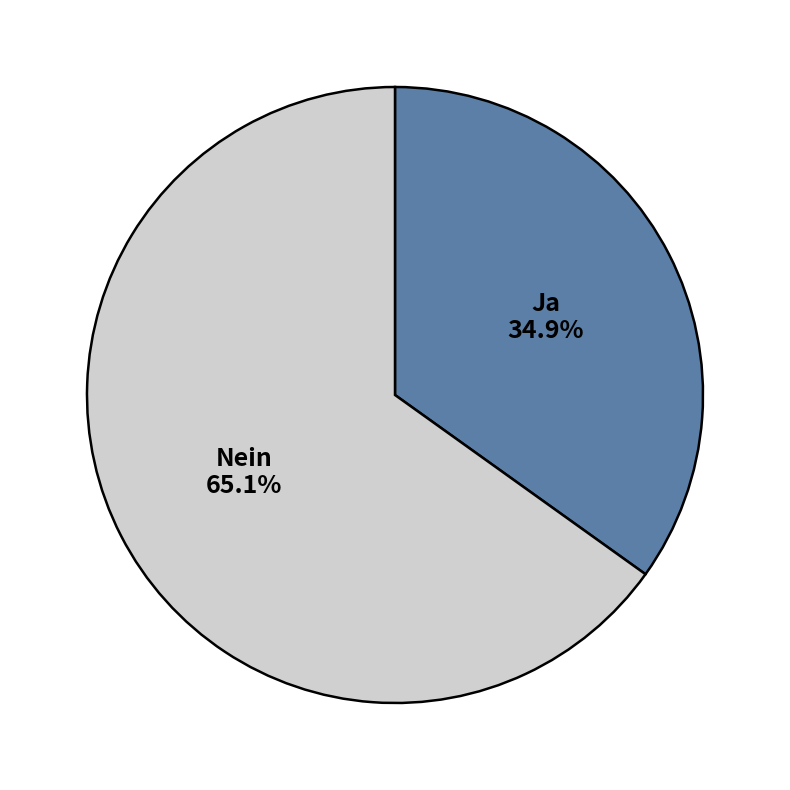

To the nearest percent, what percentage of the pie is Ja?

35%